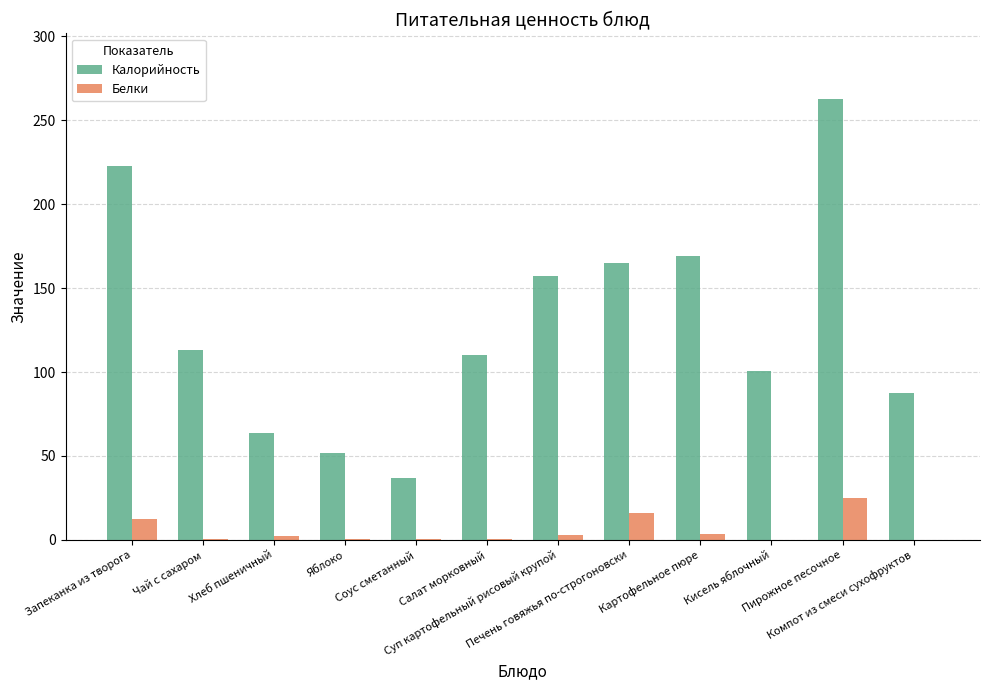

Which series has the largest total across all categories?

Калорийность